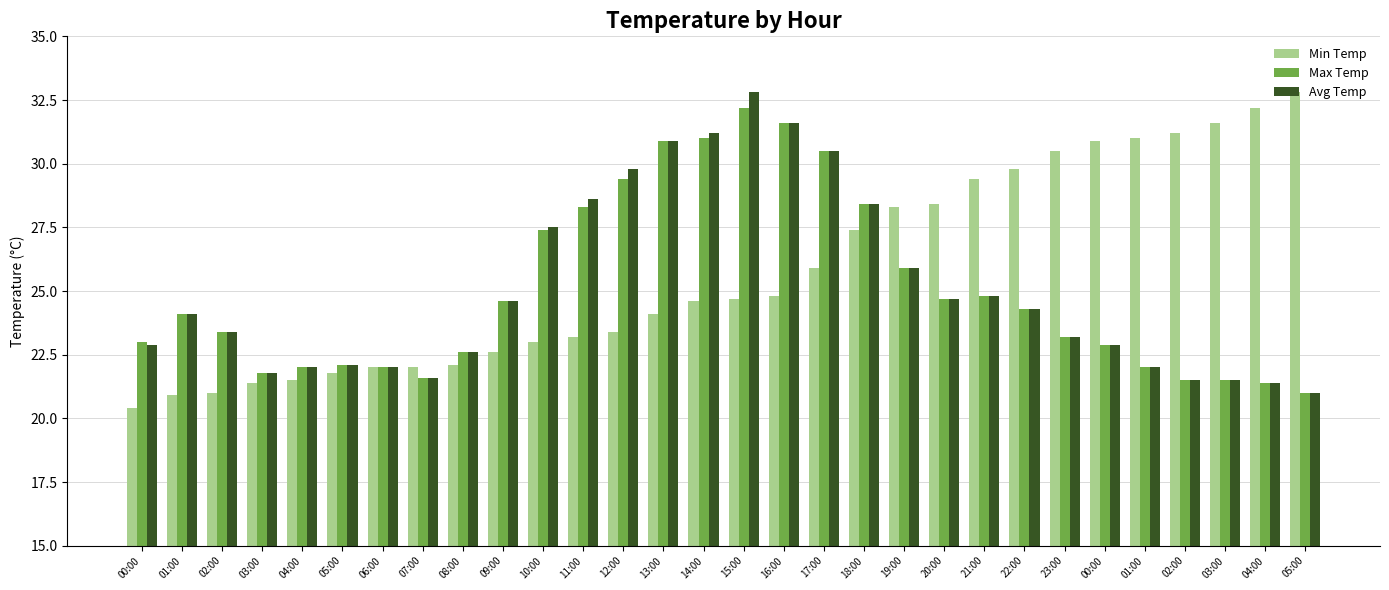

Which label corresponds to the smallest value in the chart?

00:00